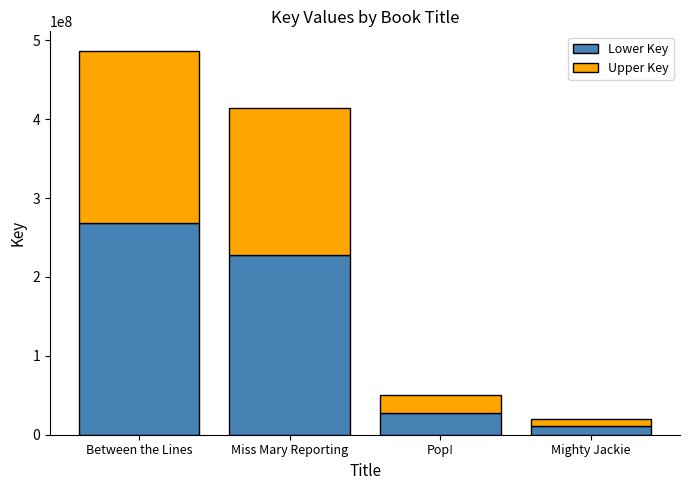

Reading left to right, transcribe the values for Lower Key.

267817770	227857648	27358338	11189056